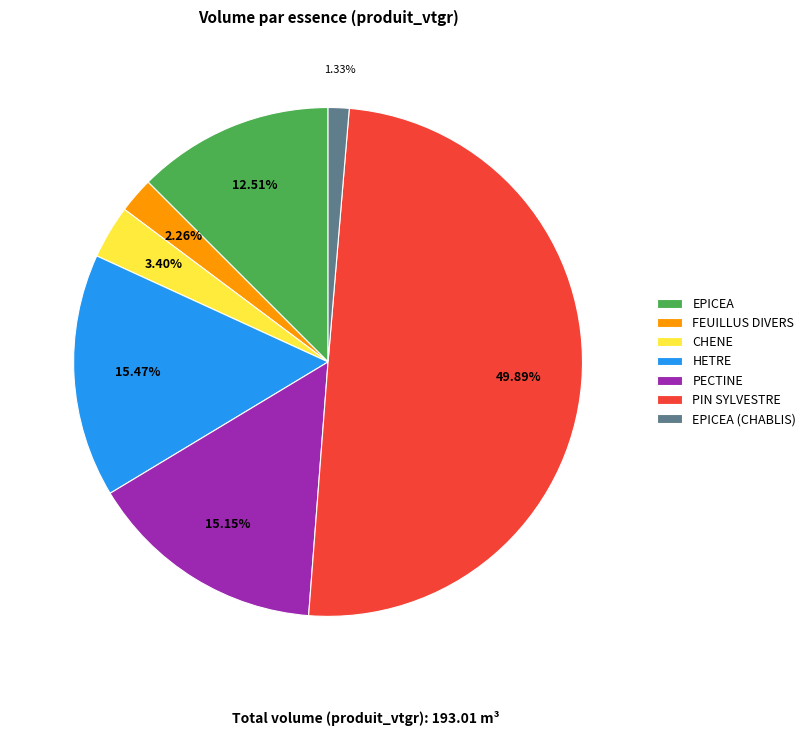

To the nearest percent, what is the difference between the PIN SYLVESTRE and EPICEA slice percentages?

37%